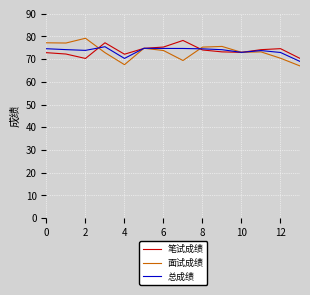

How many lines are shown in the chart?

3